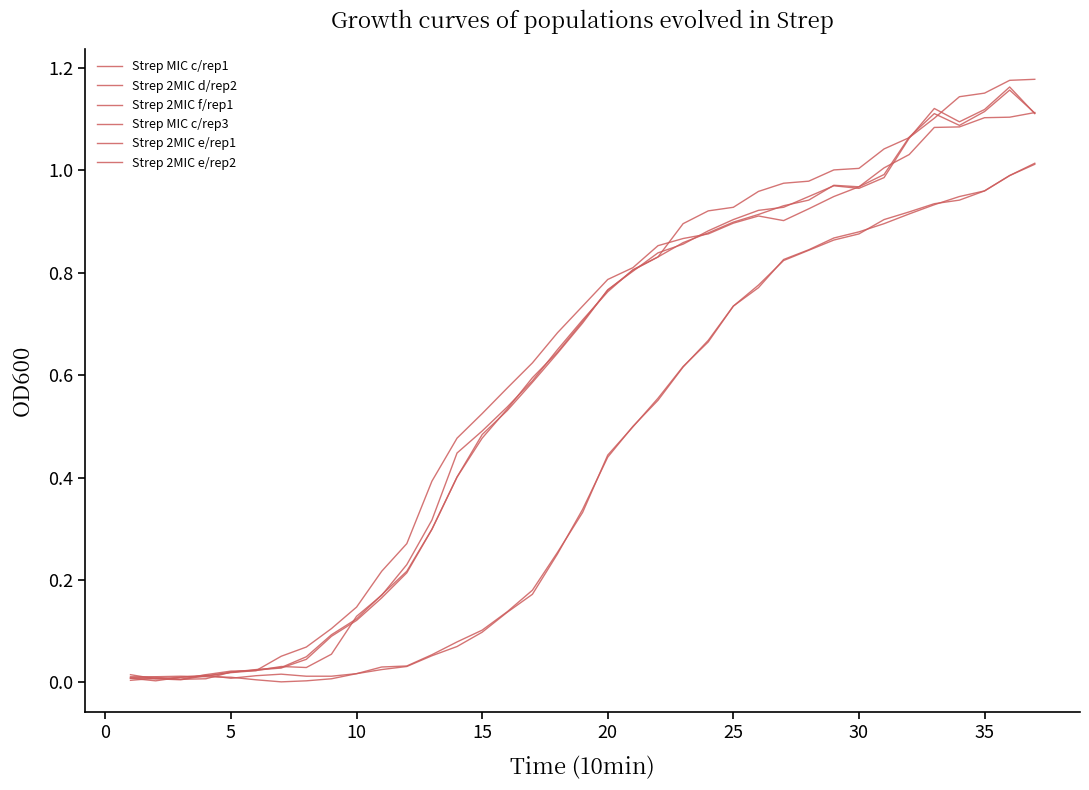

Is this an area chart (filled region under the line)?

No